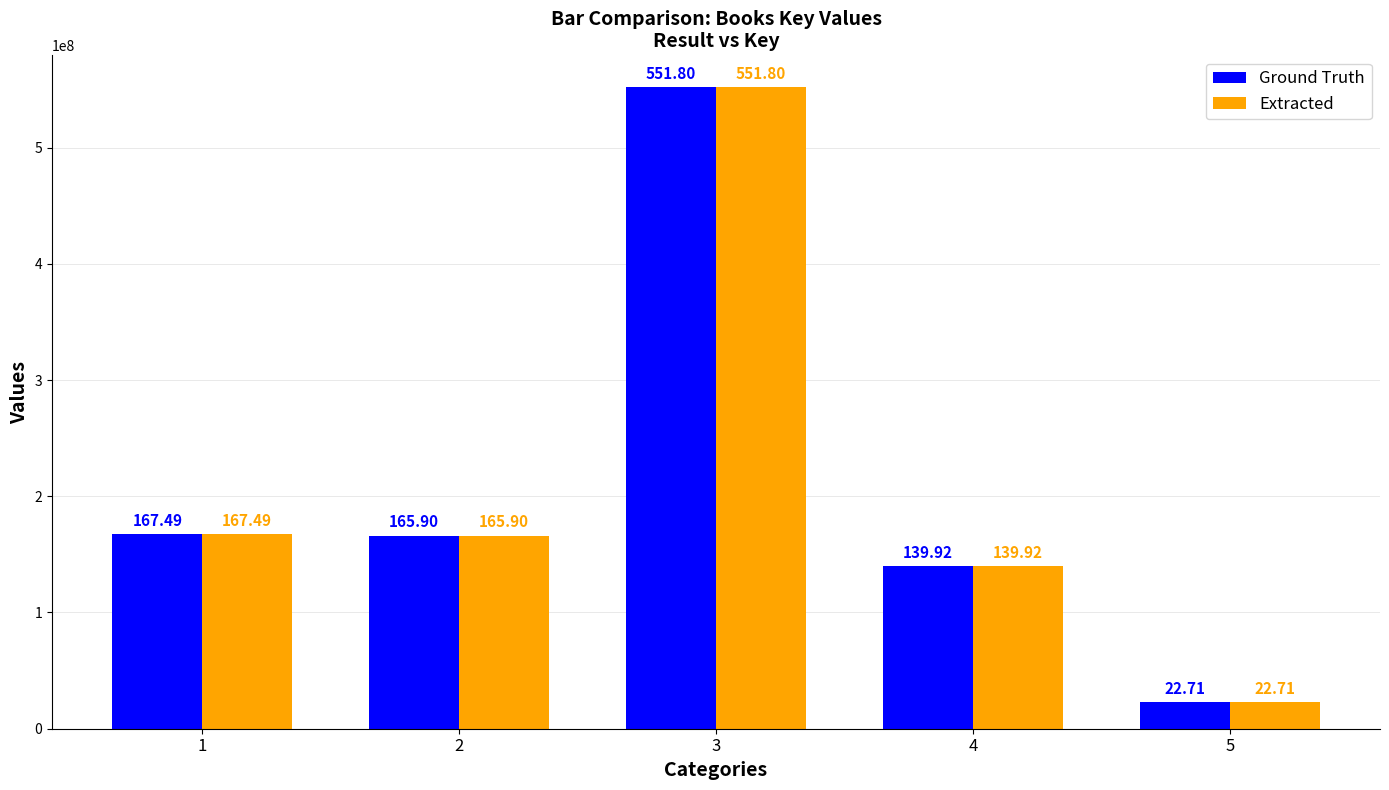

At 5, list the series in order from smallest to largest.

Ground Truth, Extracted